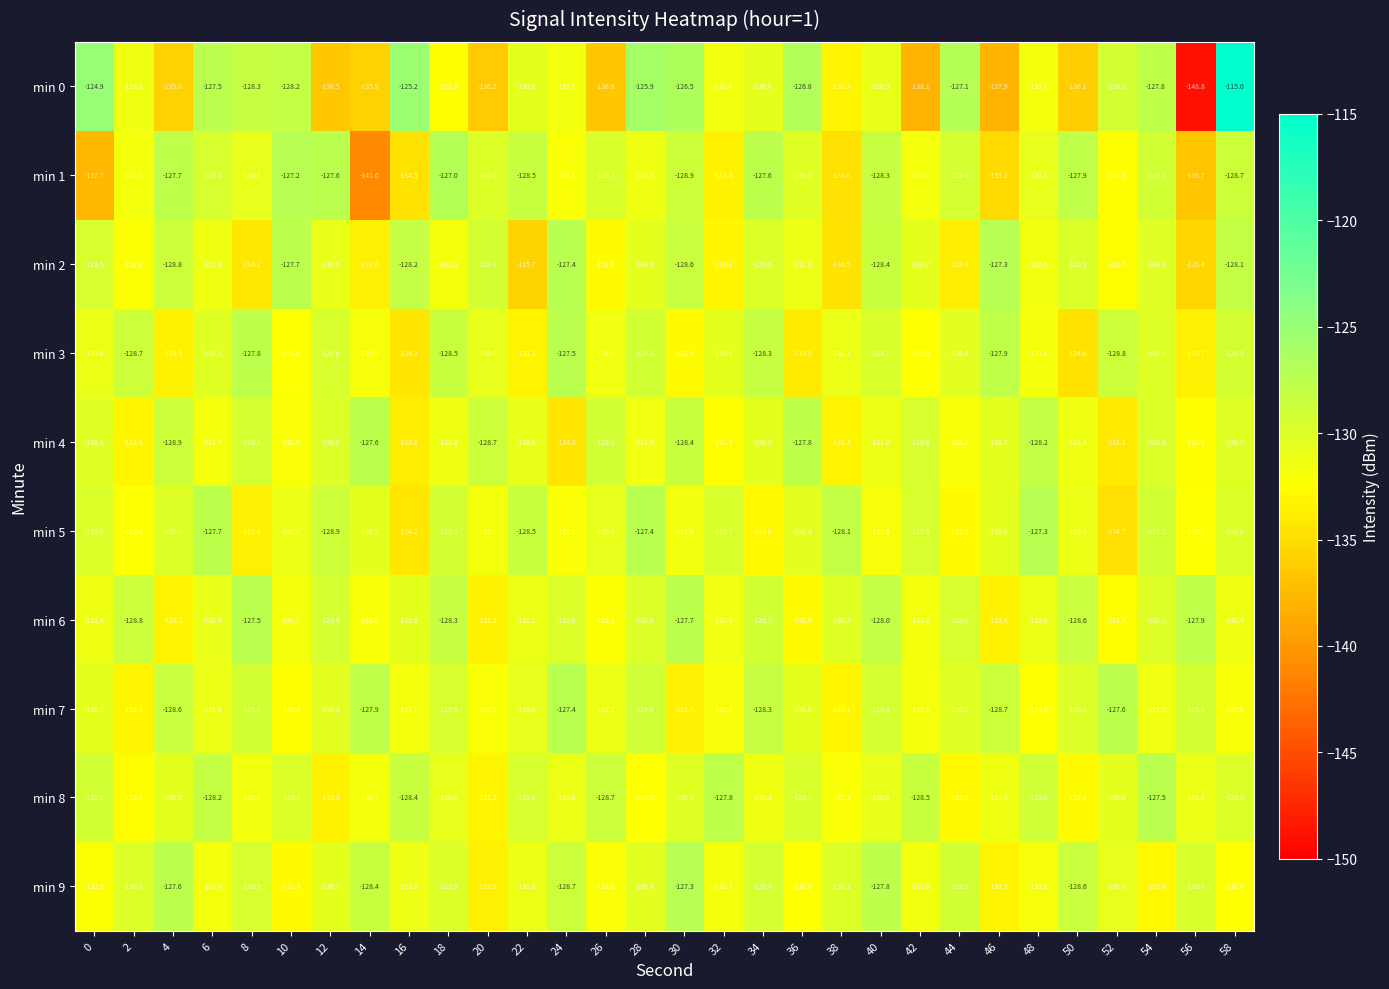

What is the maximum value shown in the chart?

-115.0